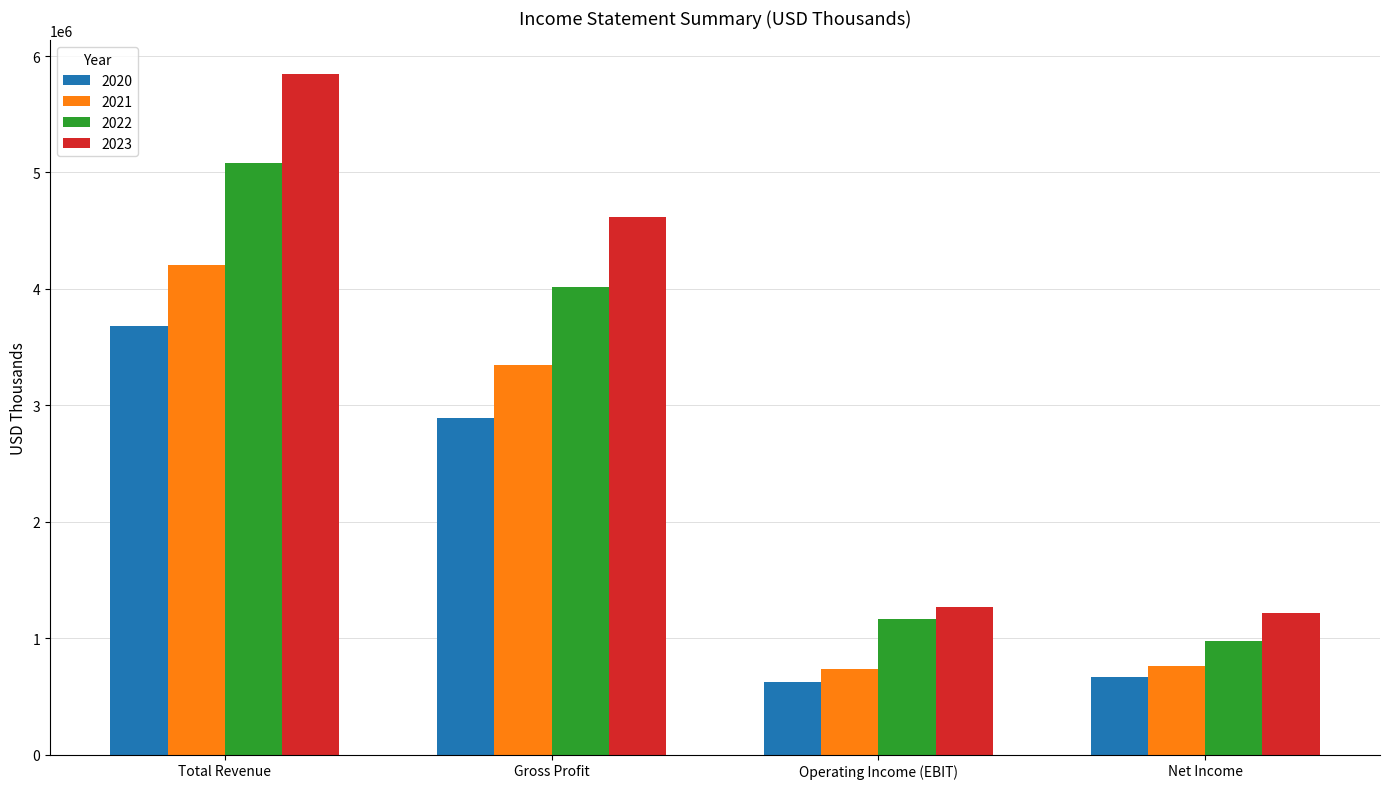

Where does the 2022 series first go above 4017845?

Total Revenue